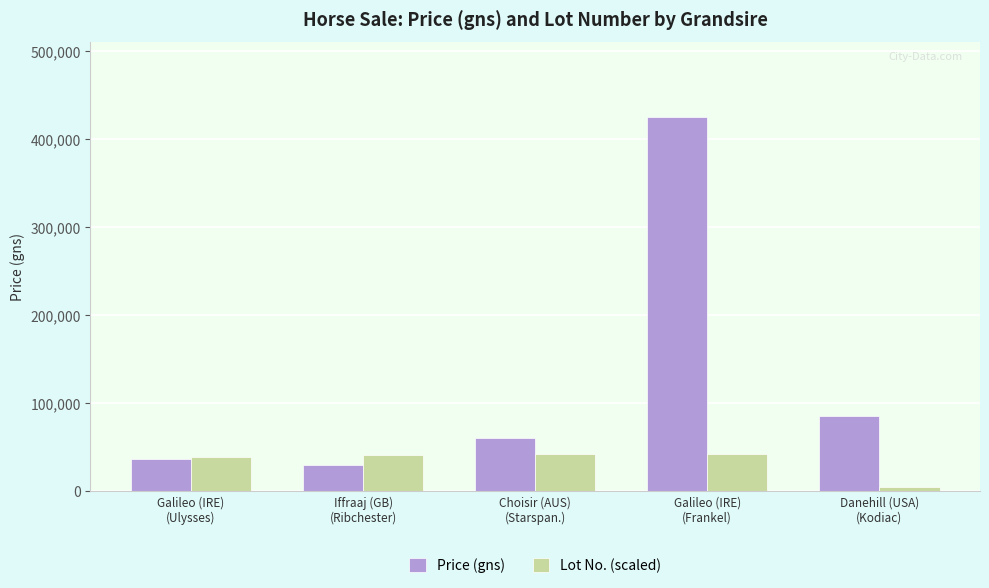

Which series has the widest spread of values?

Price (gns)